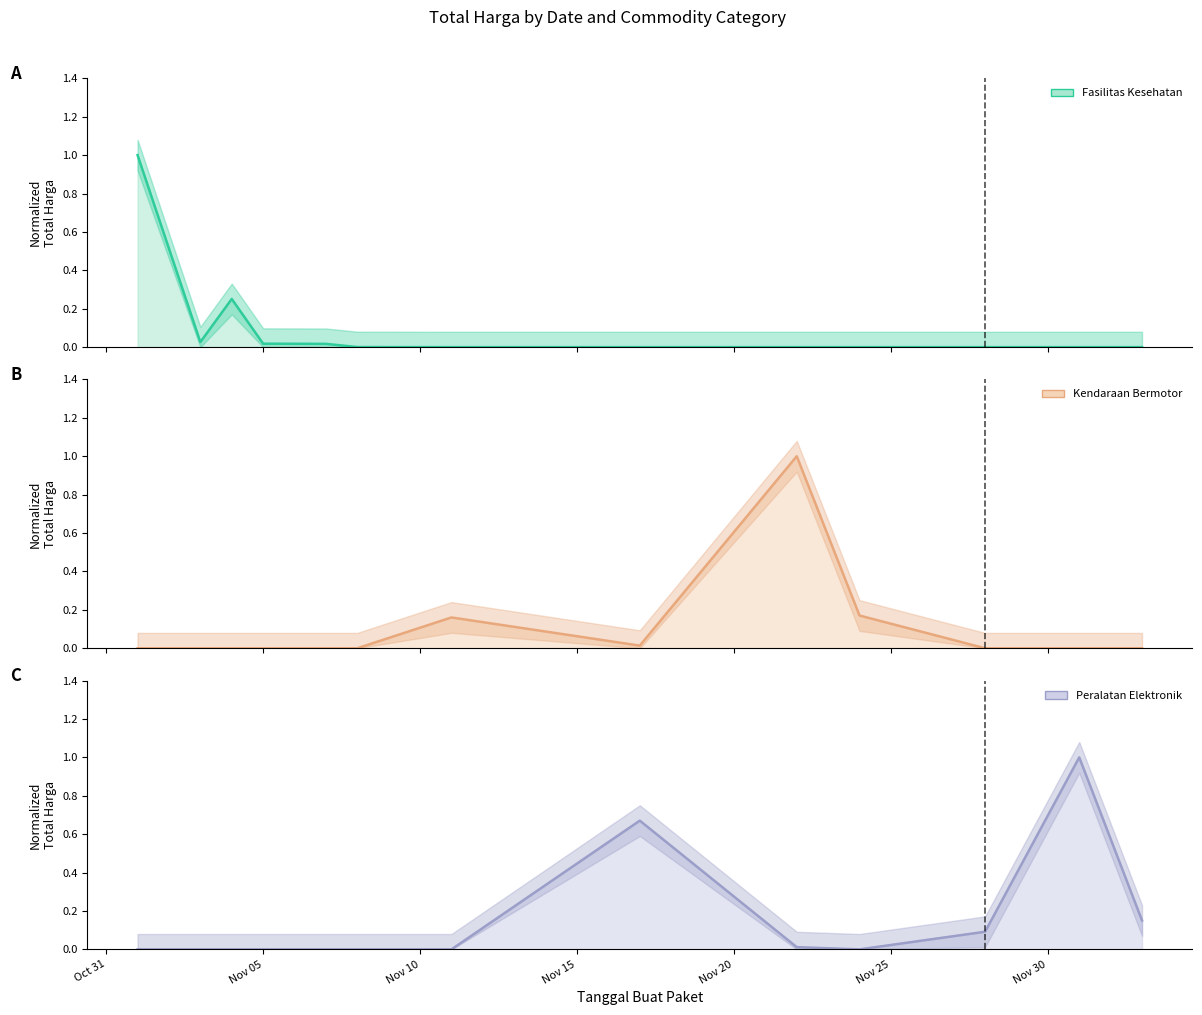

What is the difference between the highest and lowest values at 2021-11-22?

1.0